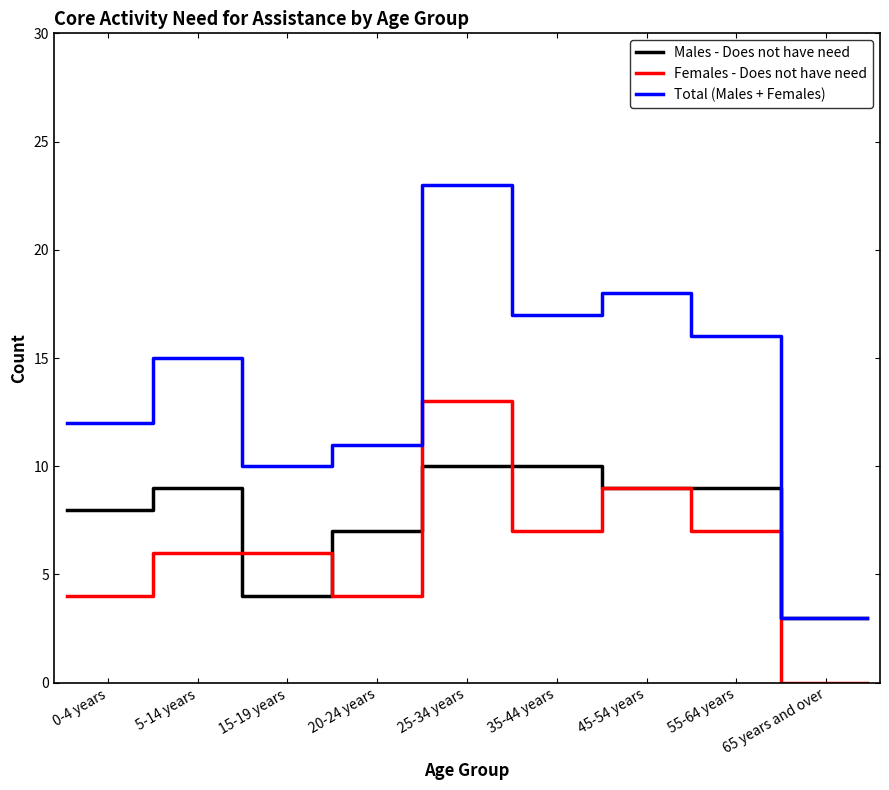

What is the highest value of the Females - Does not have need series?

13